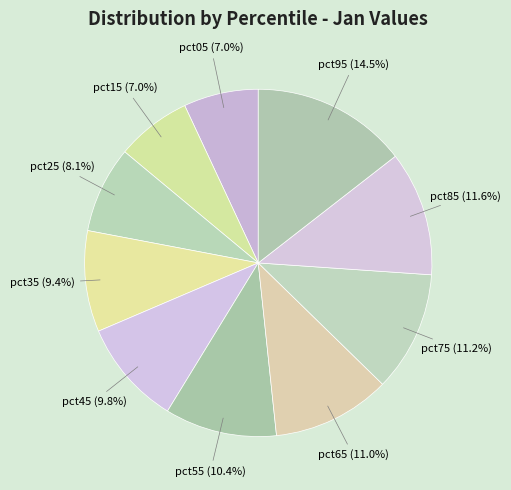

Does pct25 account for over 50% of the chart?

No